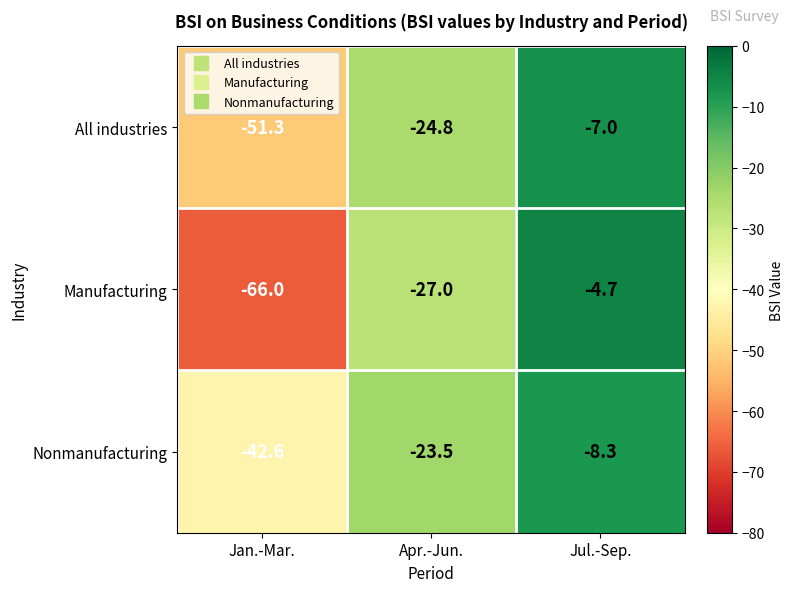

Is it true that Manufacturing equals -4.7 at Jul.-Sep.?

True